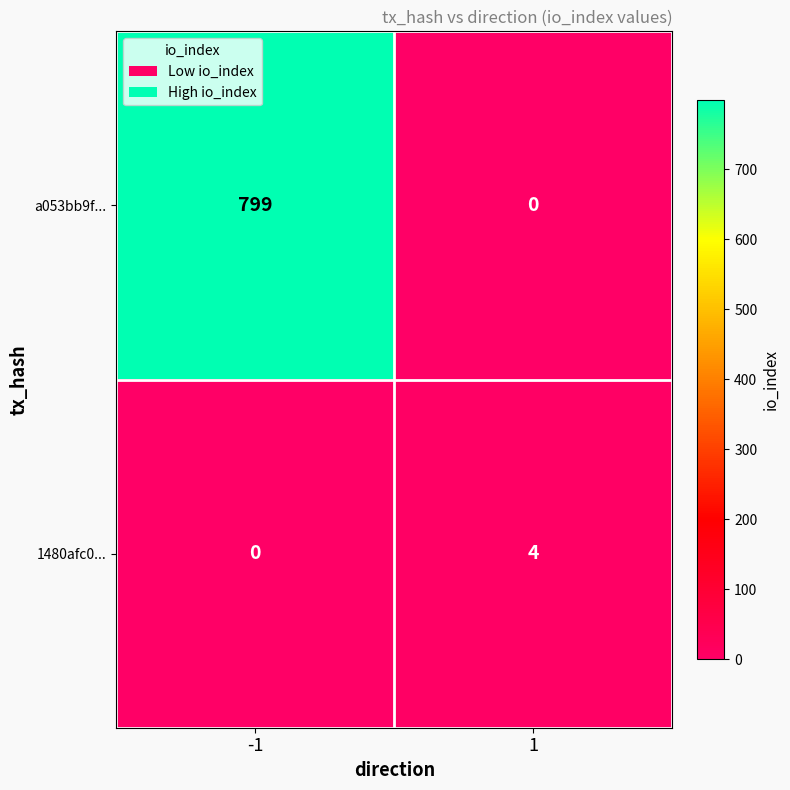

Between -1 and 1, which series saw the biggest shift?

a053bb9f...